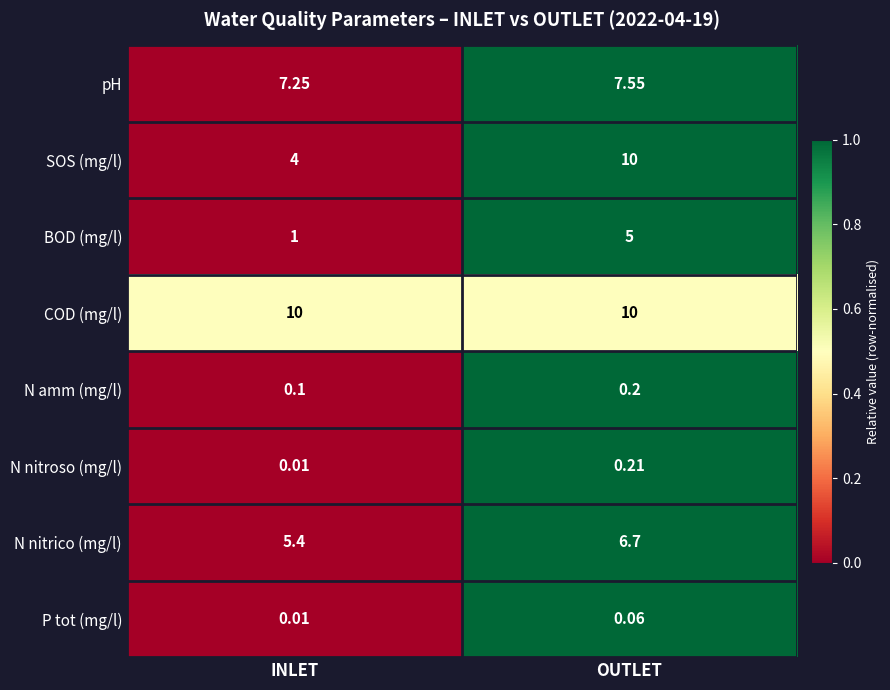

How many data points does each series have?

2